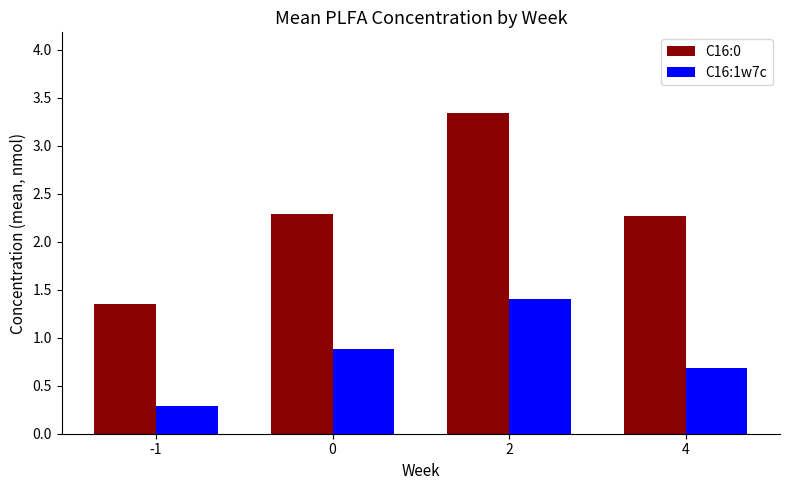

At which label does C16:1w7c reach its minimum?

-1